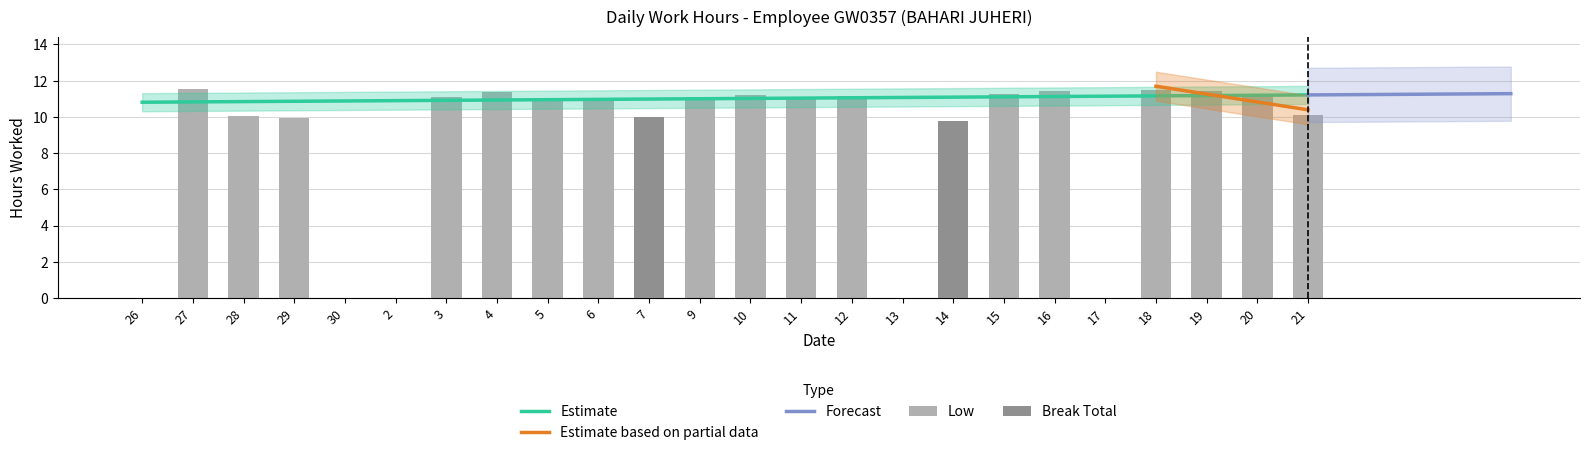

Is it true that Break Total equals -6.4 at 16?

False